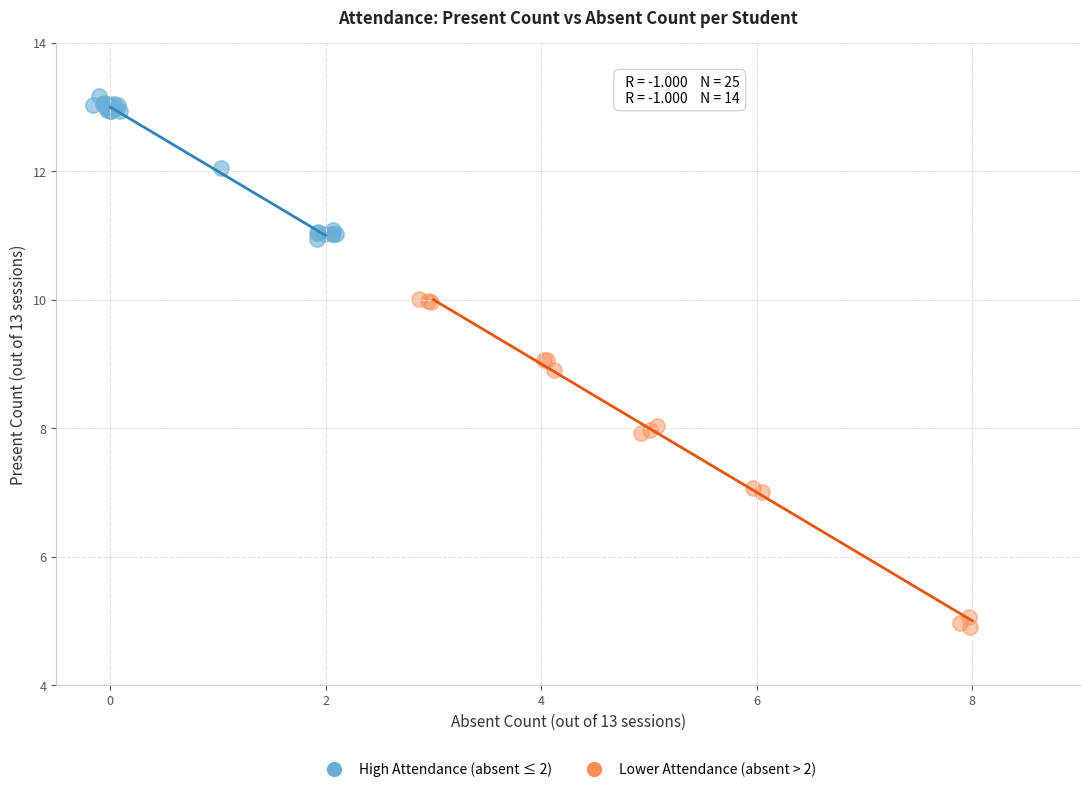

Which series contains the lowest Y value?

Lower Attendance (absent > 2)